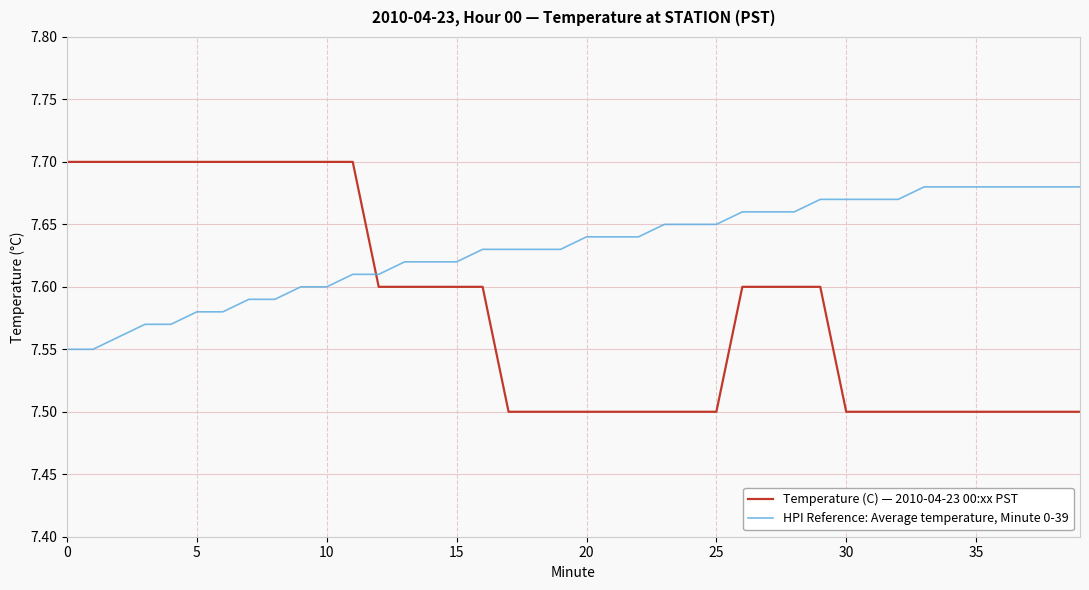

Which series has the largest range (max minus min)?

Temperature (C) — 2010-04-23 00:xx PST